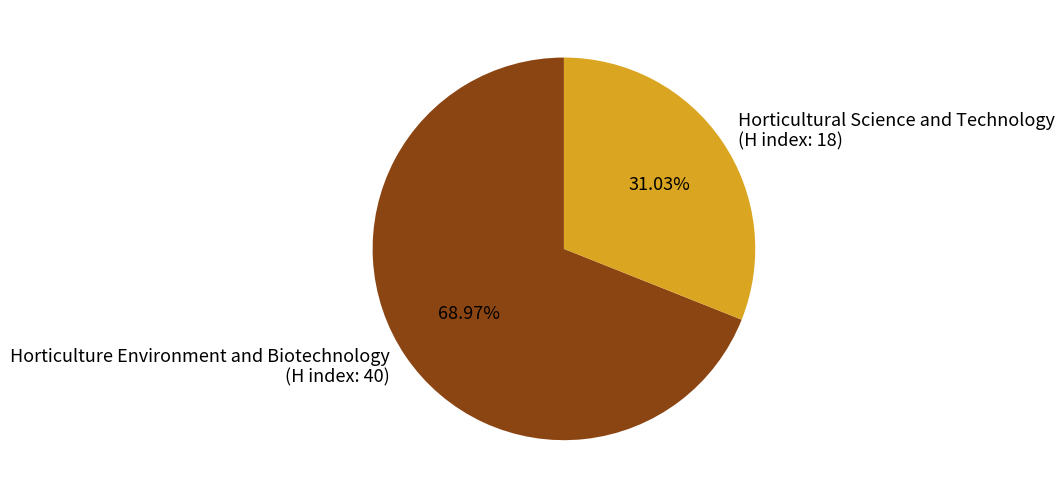

Which slice is the largest?

Horticulture Environment and Biotechnology (H index: 40)